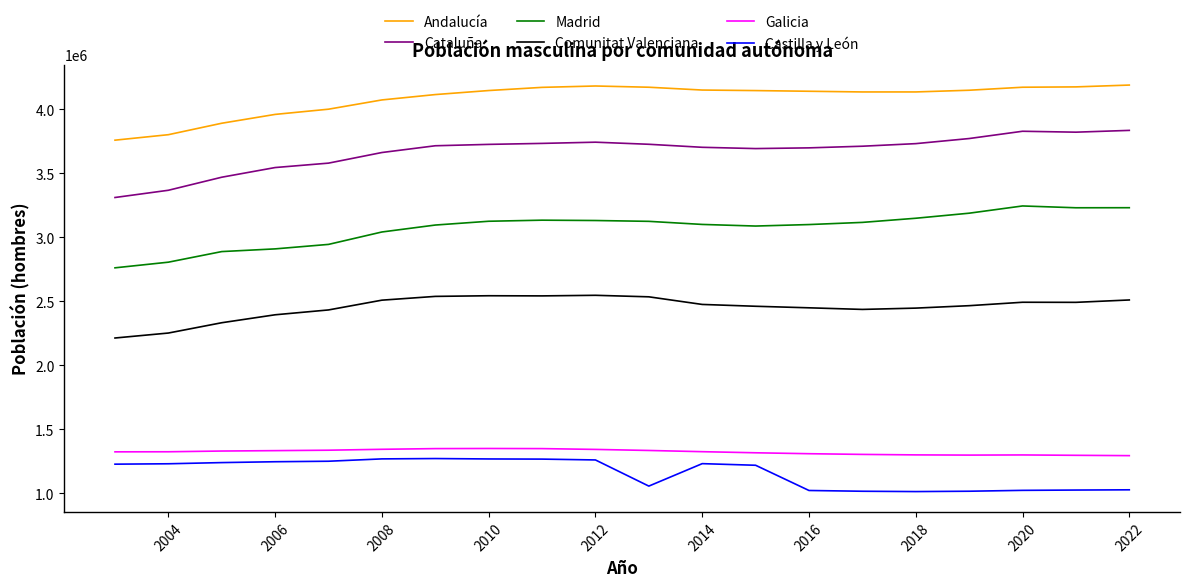

What is the average value of the Cataluña series?

3667341